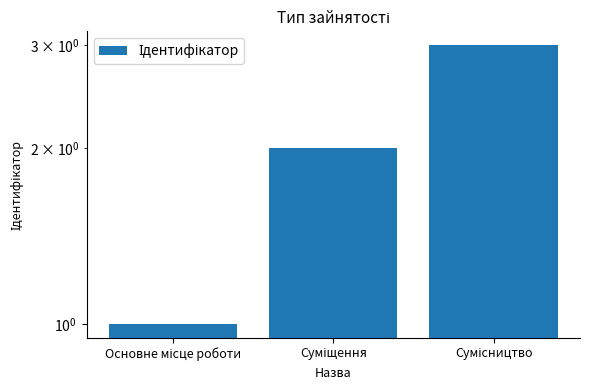

Which category has the highest value across all series?

Сумісництво